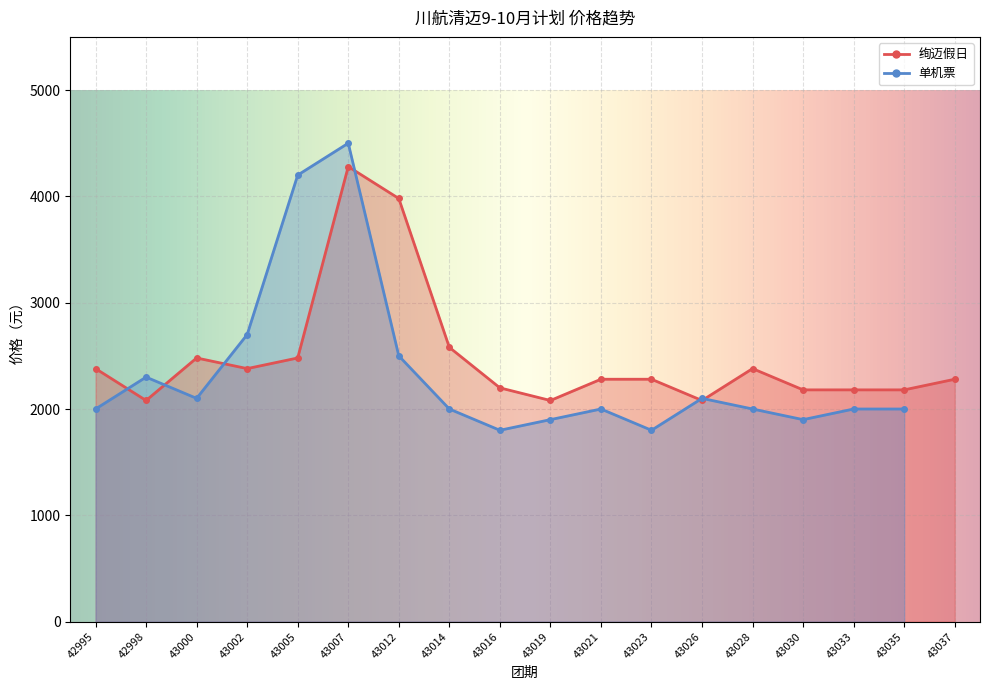

At which label does the data first exceed 2280?

42995